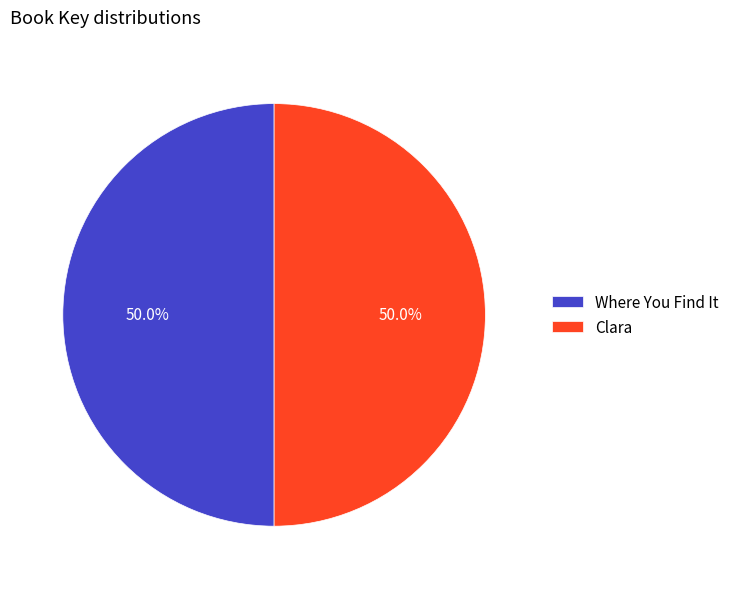

What is the ratio of the value at Clara to the value at Where You Find It?

1.0